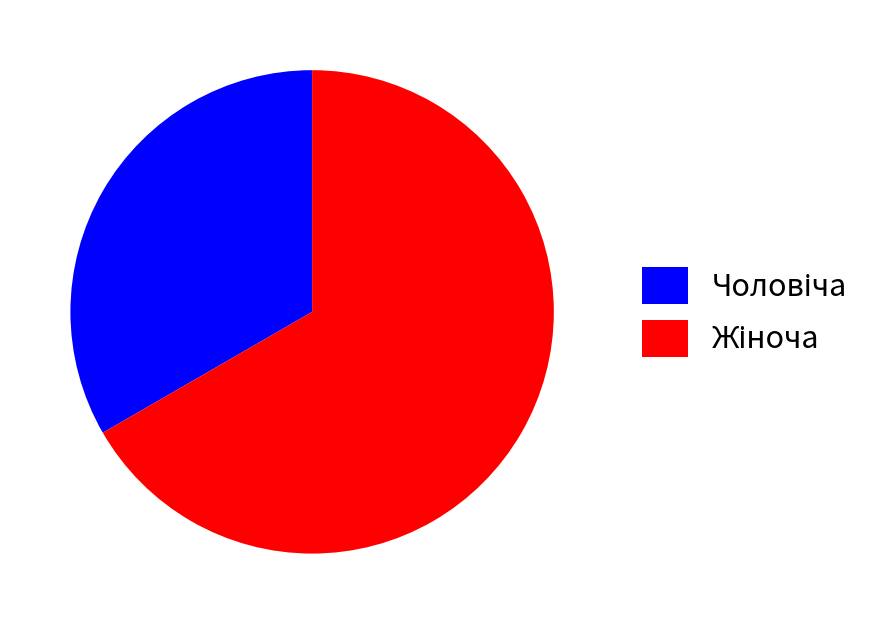

Is there any slice that represents more than half of the pie?

Yes